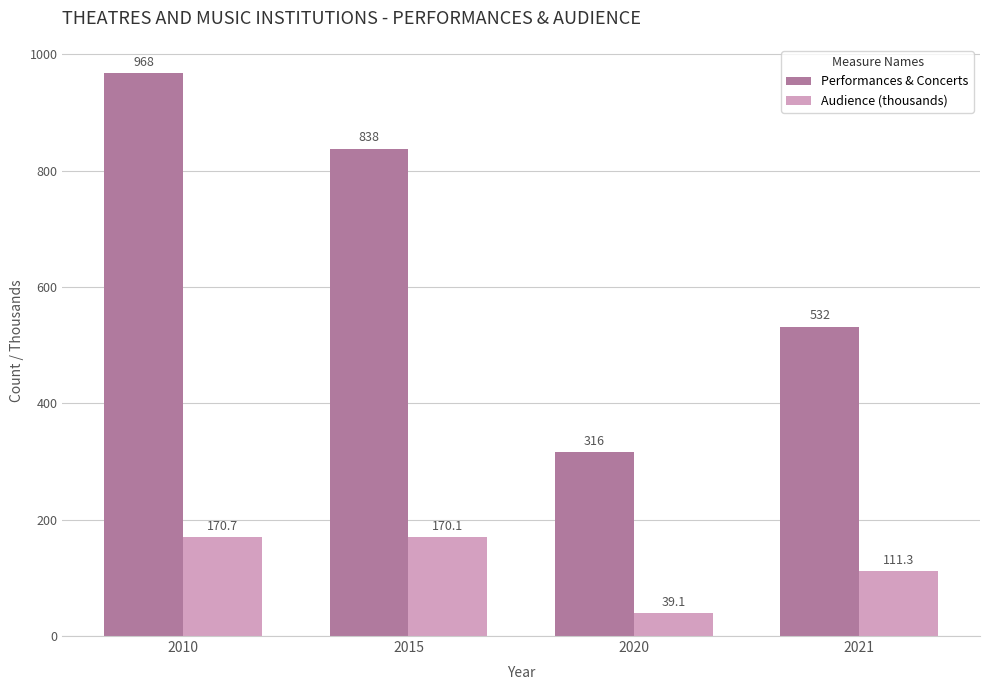

List the labels in order of Audience (thousands) value, largest first.

2010, 2015, 2021, 2020